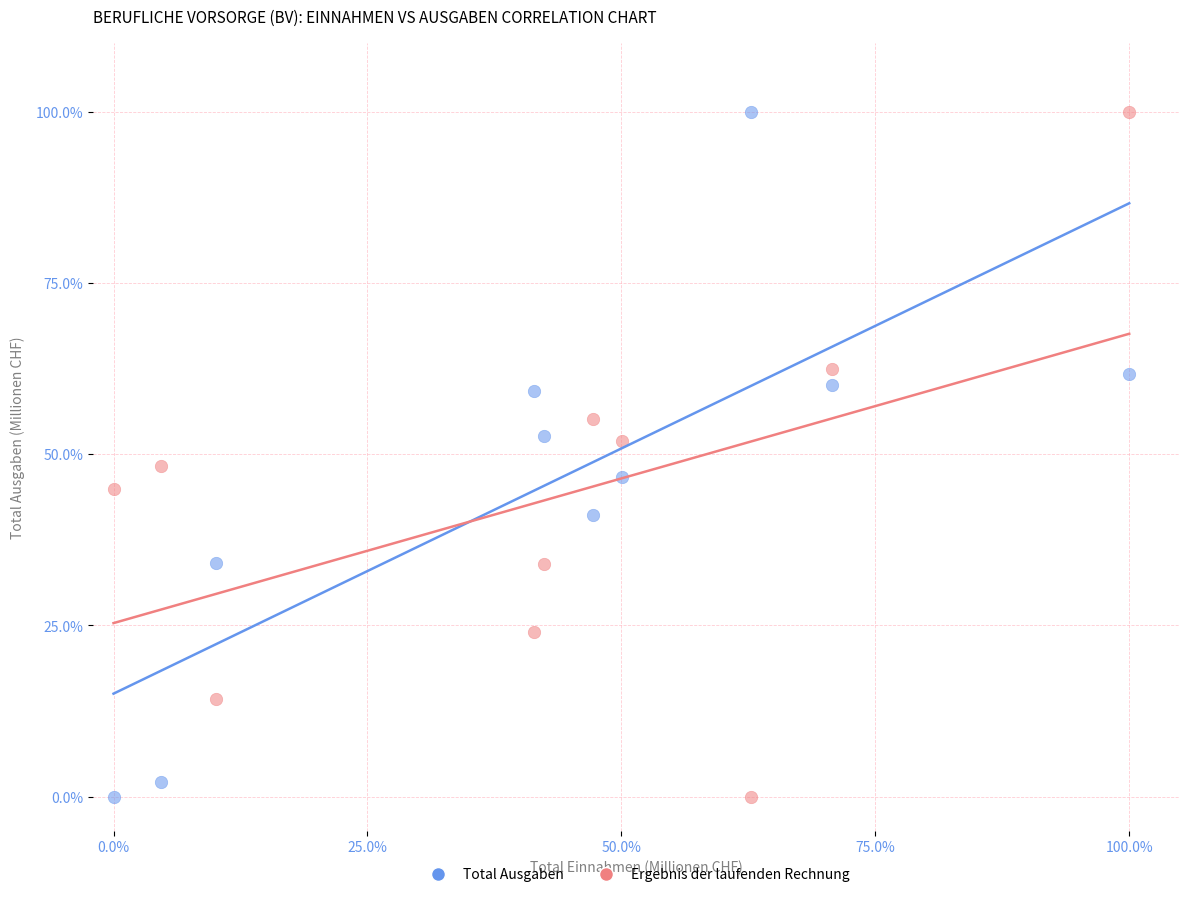

What is the X range (max minus min) for the scatter plot?

100.0